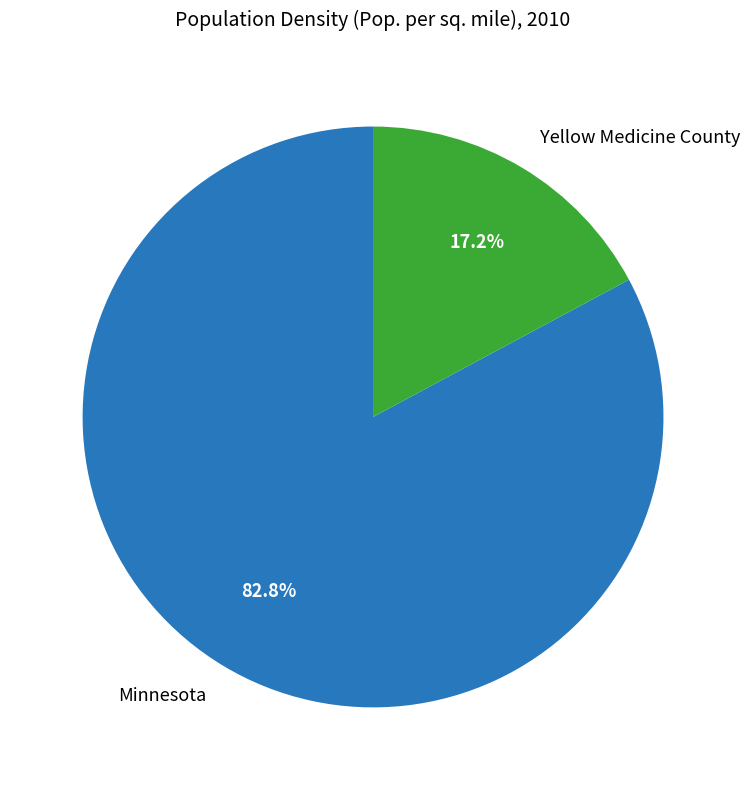

Rank the categories by value from highest to lowest.

Minnesota, Yellow Medicine County